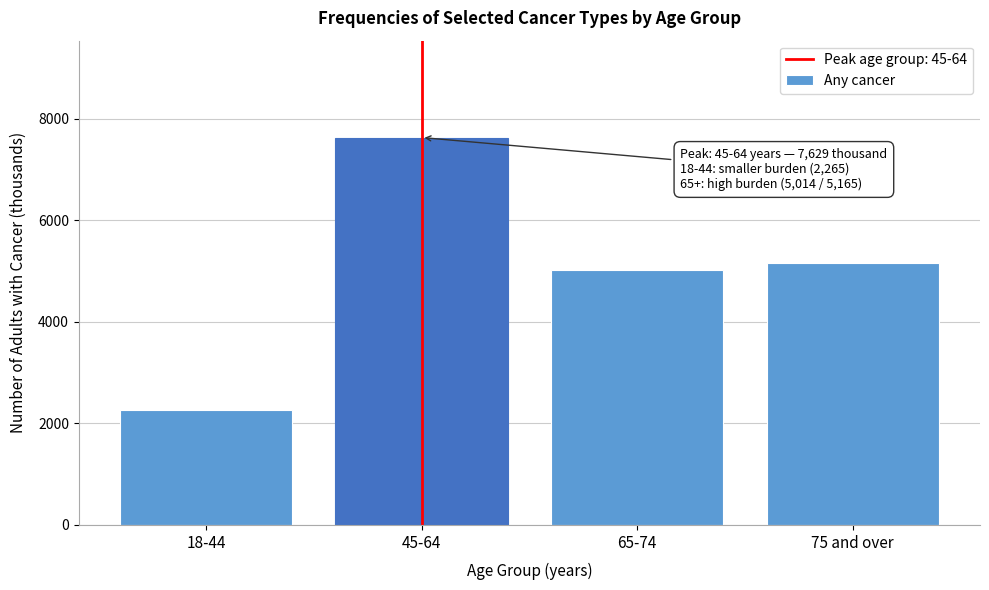

Reading left to right, transcribe all the data shown in this chart.

2265	7629	5014	5165